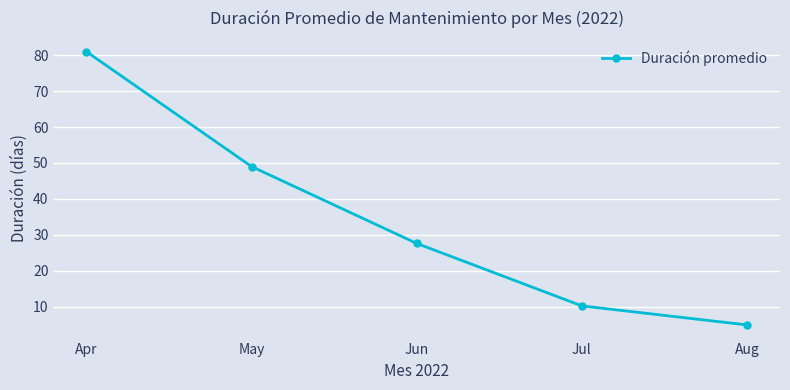

At which label is the value closest to 42?

May